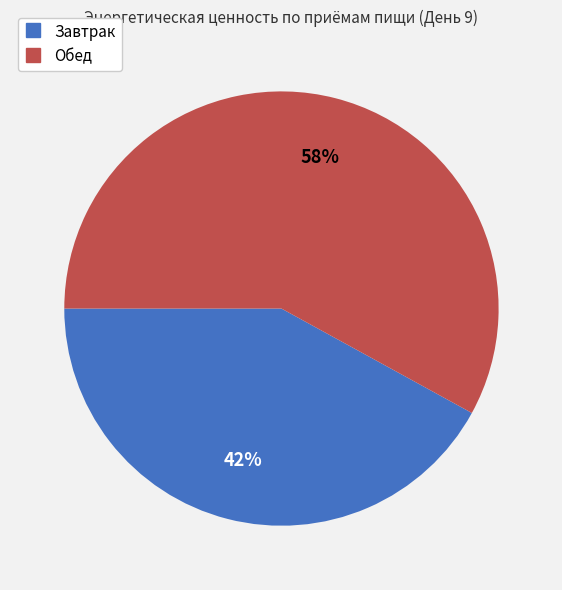

To the nearest percent, what portion does Завтрак represent?

42%